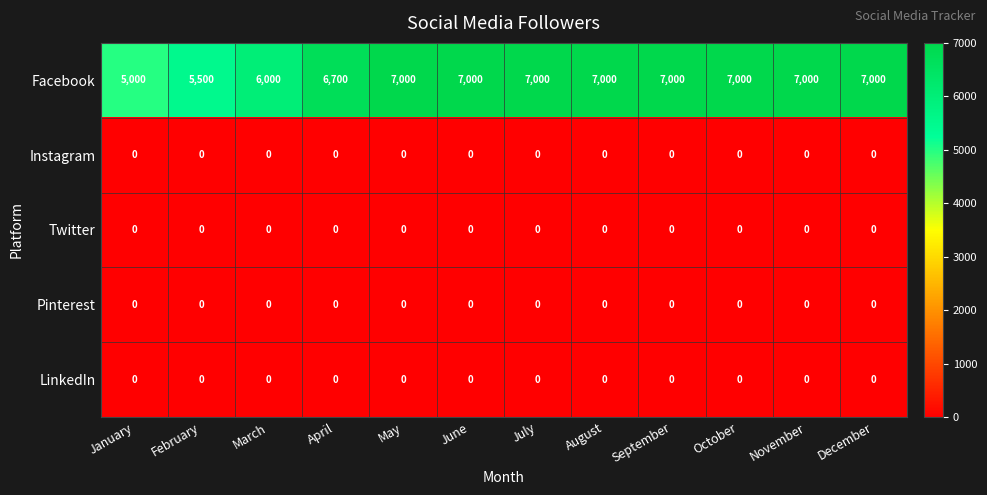

Is it true that LinkedIn equals 0 at September?

True